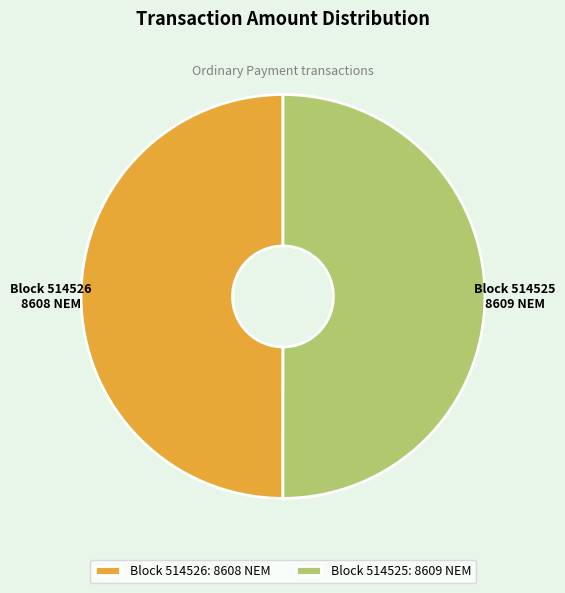

True or false: Block 514525: 8609 NEM accounts for 50% of the total.

True